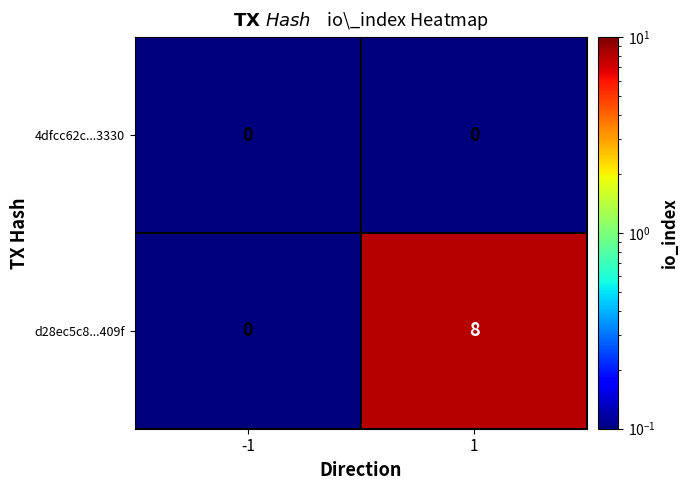

What is the total value across all series at 1?

8